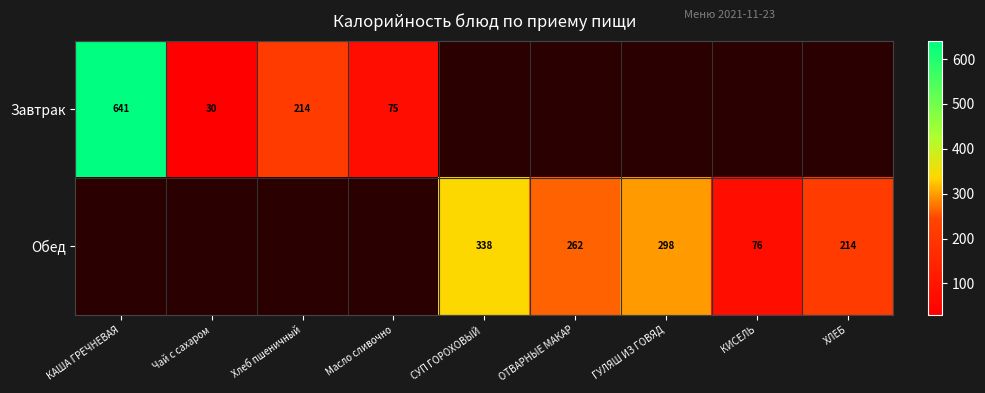

Is the value of Завтрак at Масло сливочно greater than the value of Обед at ХЛЕБ?

No